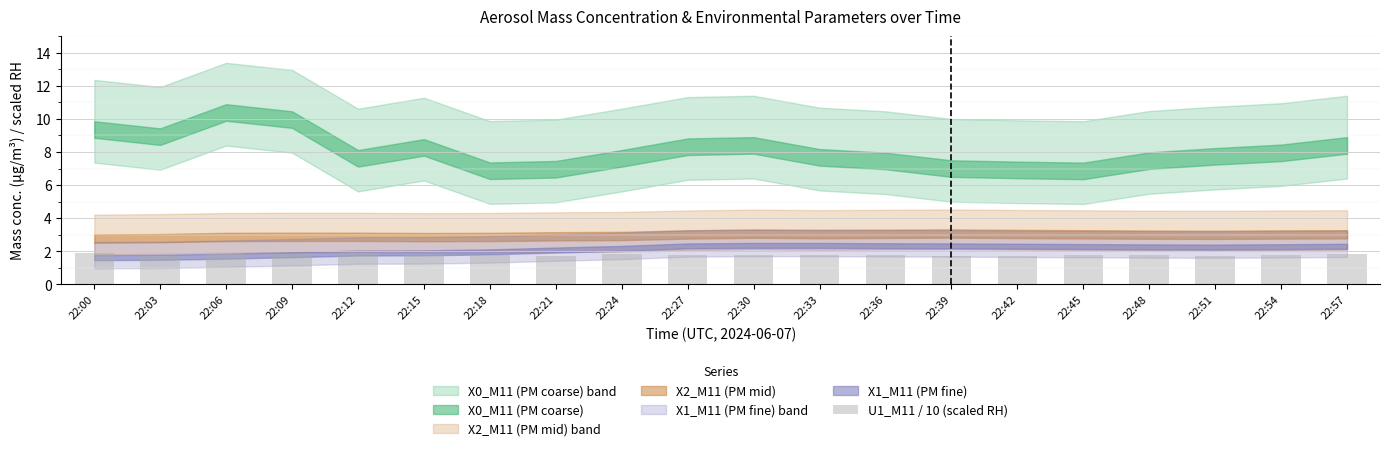

What is the average value?

1.8